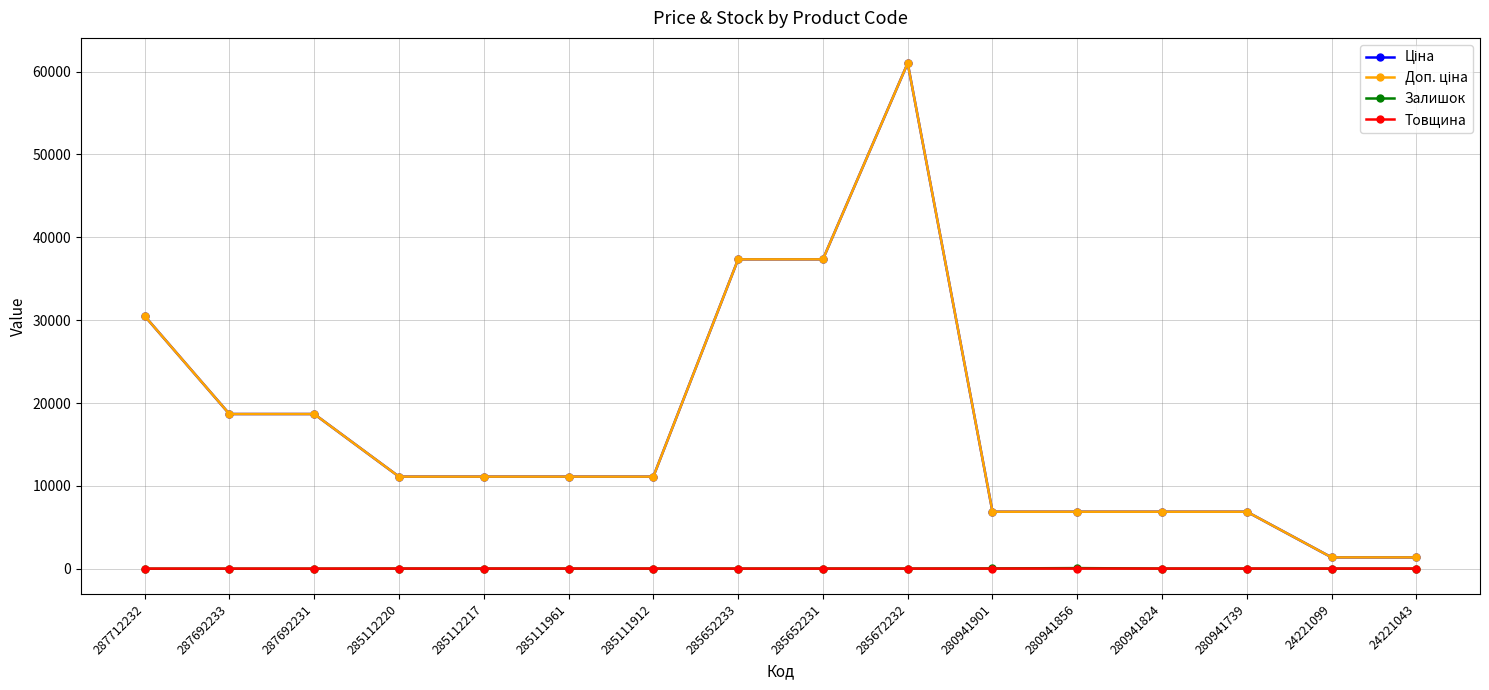

Which label corresponds to the largest value in the chart?

285672232